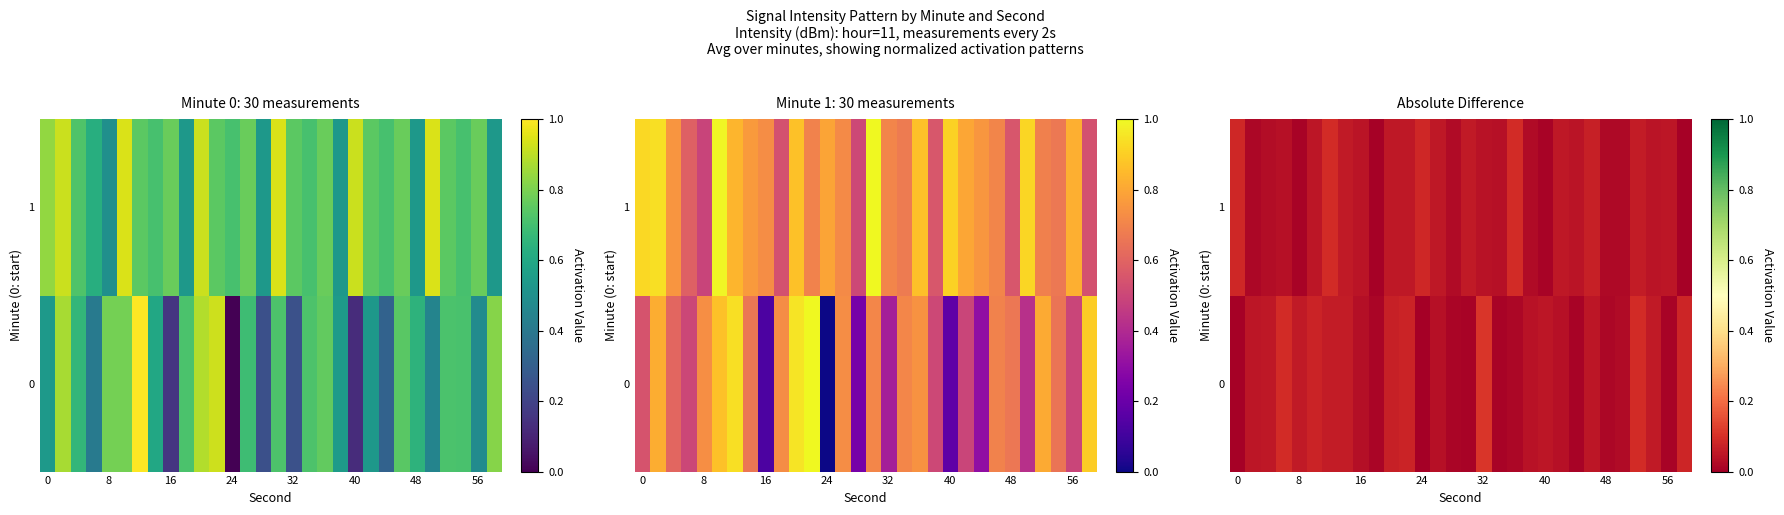

What is the maximum value for row_0?

0.1